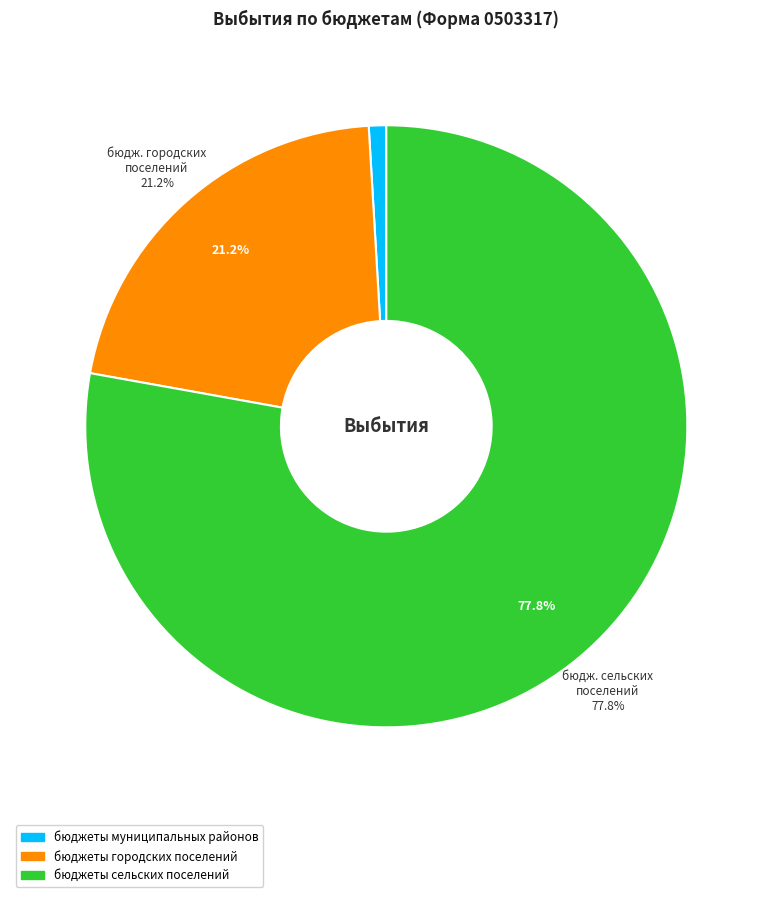

What is the ratio of the value at Всего выбытий to the value at бюджеты сельских поселений?

1.3